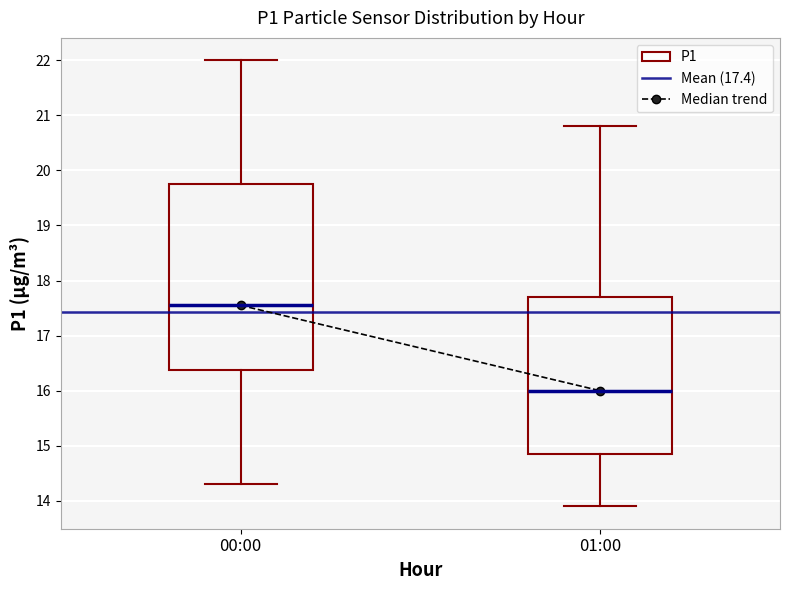

Which box's median line is the highest?

00:00